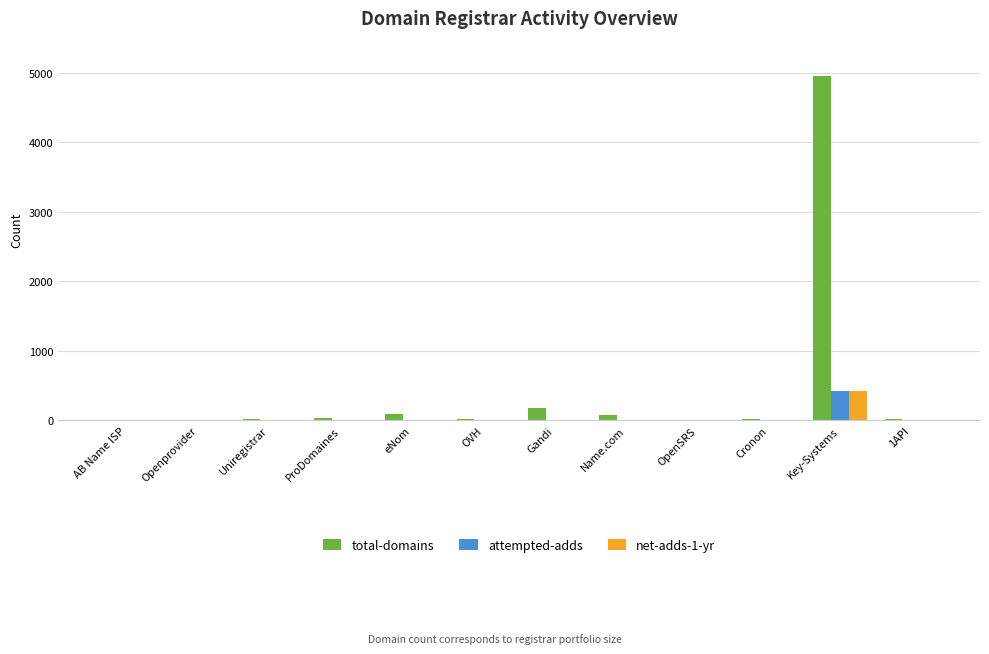

What is the total value across all series at Key-Systems?

5811